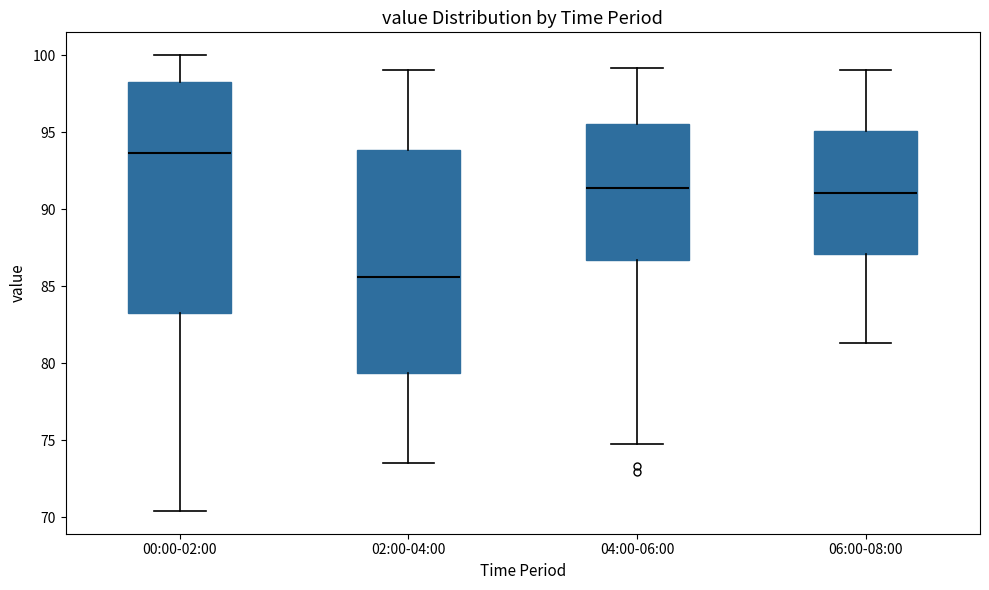

Comparing the boxes themselves (not the whiskers), which one is the tallest?

00:00-02:00